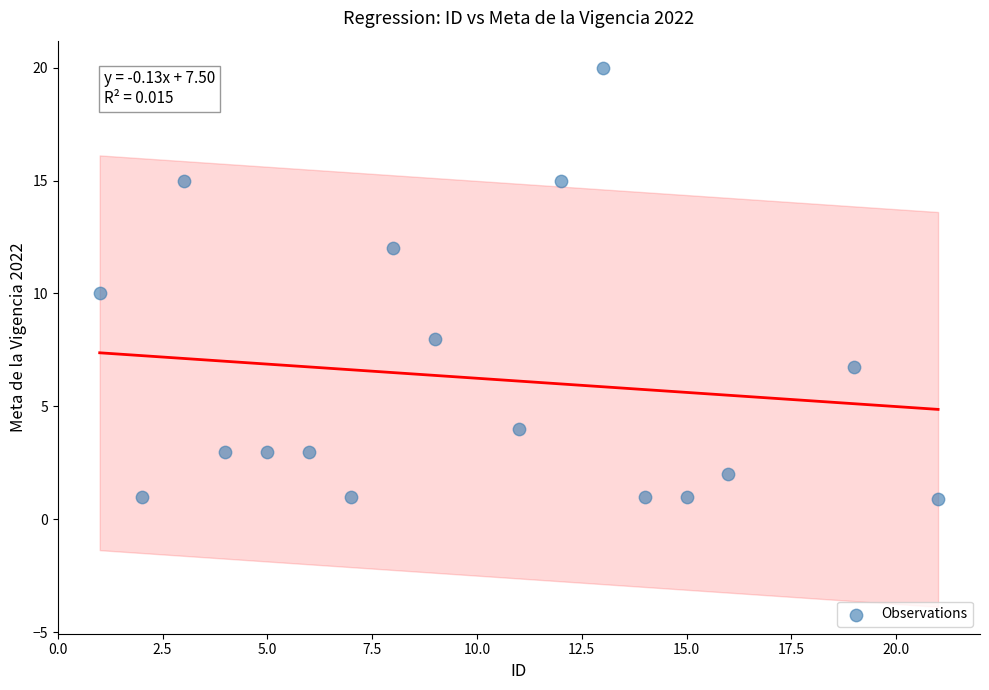

What is the range of Y values (max minus min)?

19.1